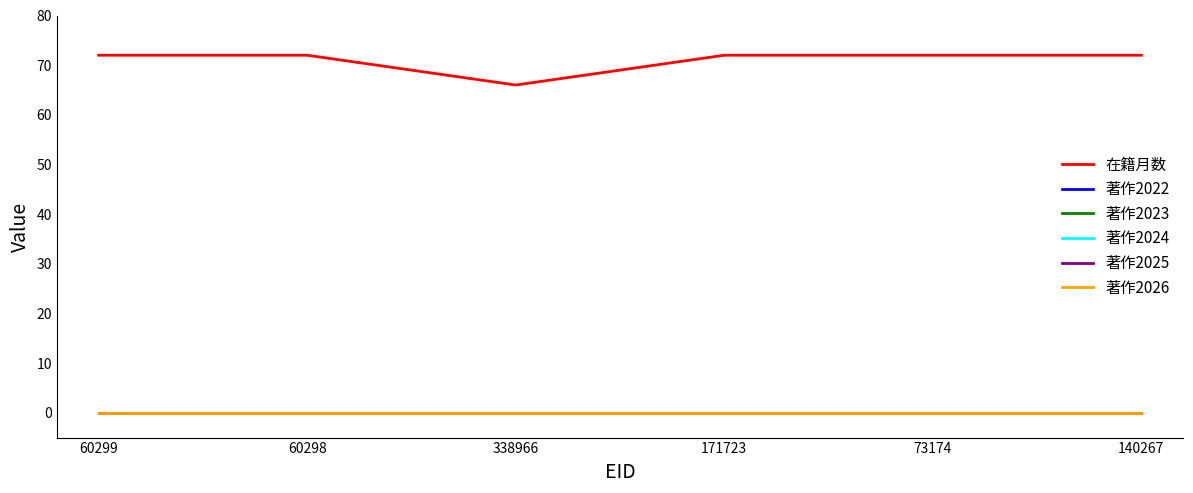

What is the difference between the maximum and minimum values in the 在籍月数 series?

6